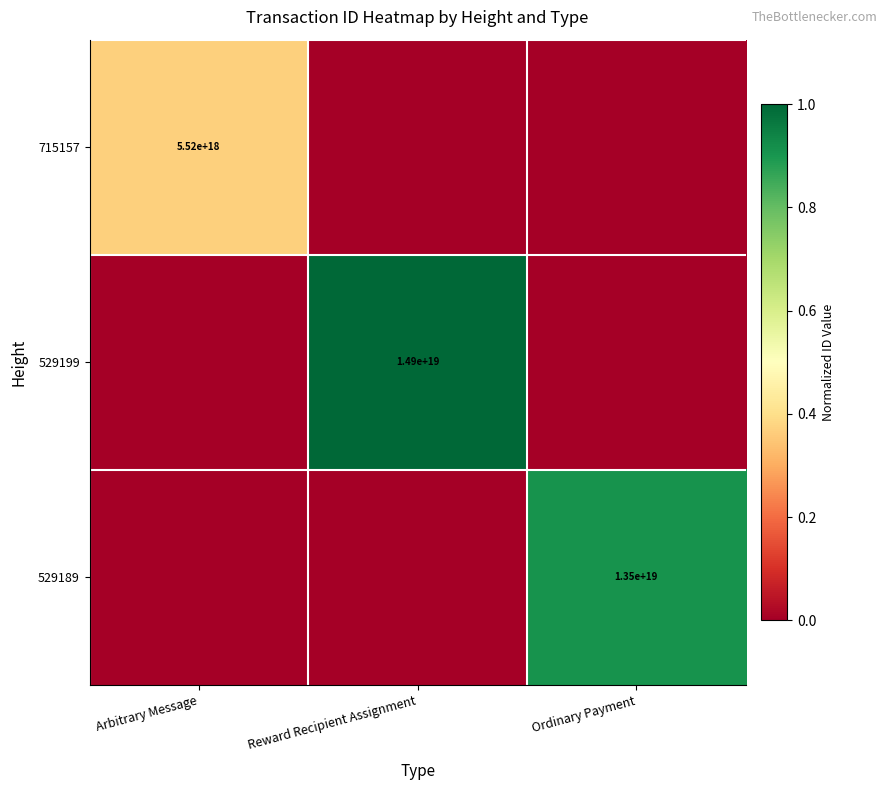

Is it true that 529189 equals 6347532869316968448 at Ordinary Payment?

False